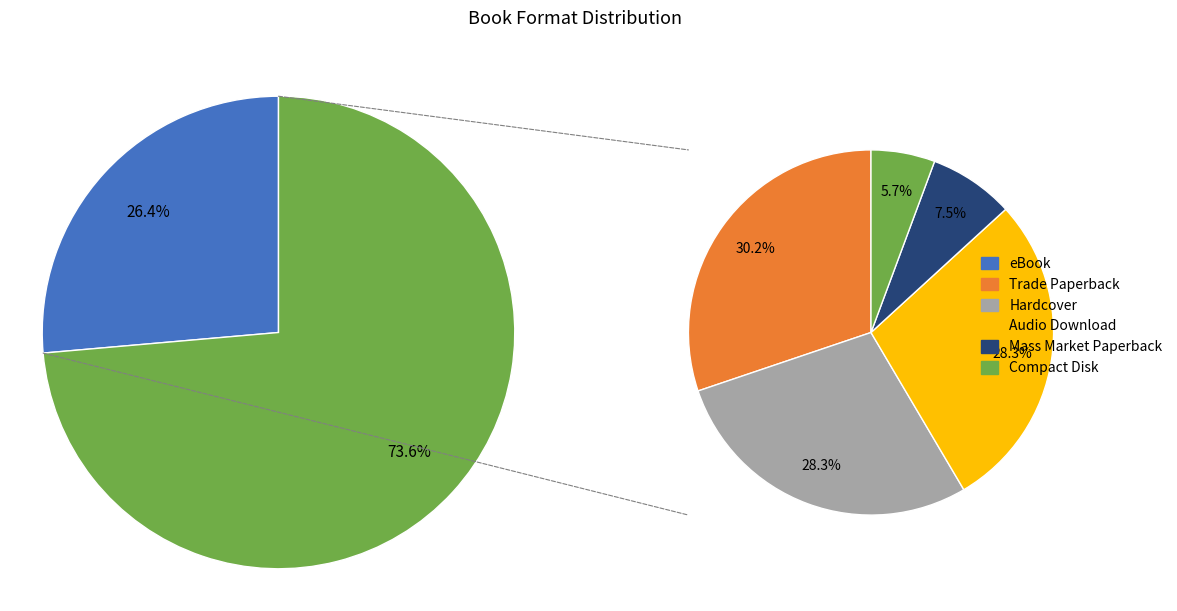

Do Mass Market Paperback and Compact Disk together represent more than half of the pie?

No